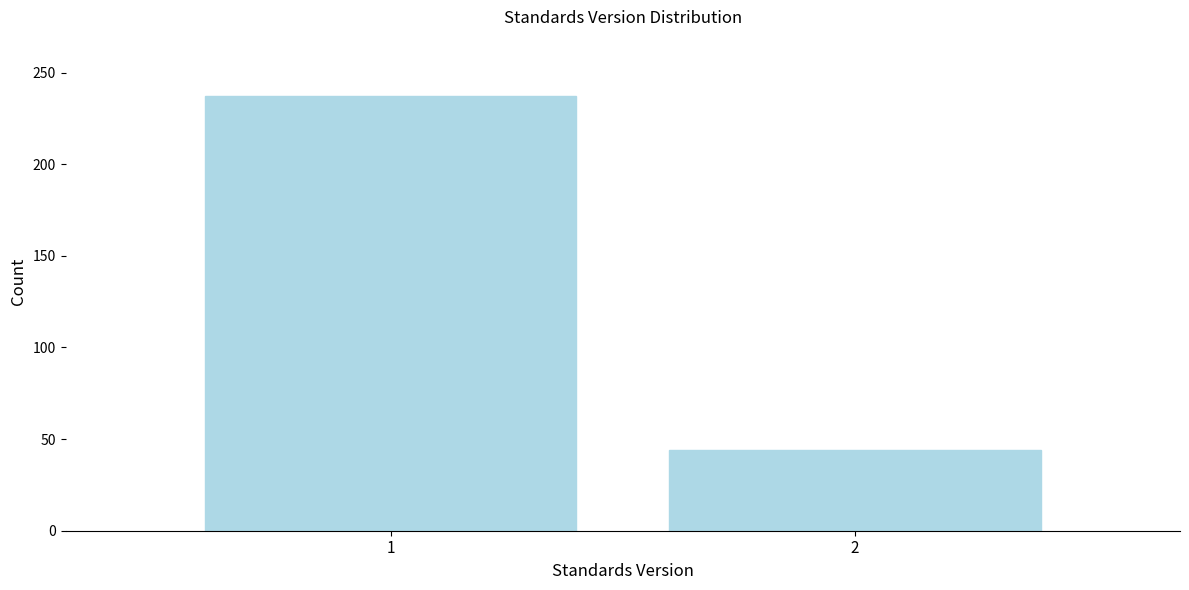

Reading left to right, extract all data points from this chart.

237	44